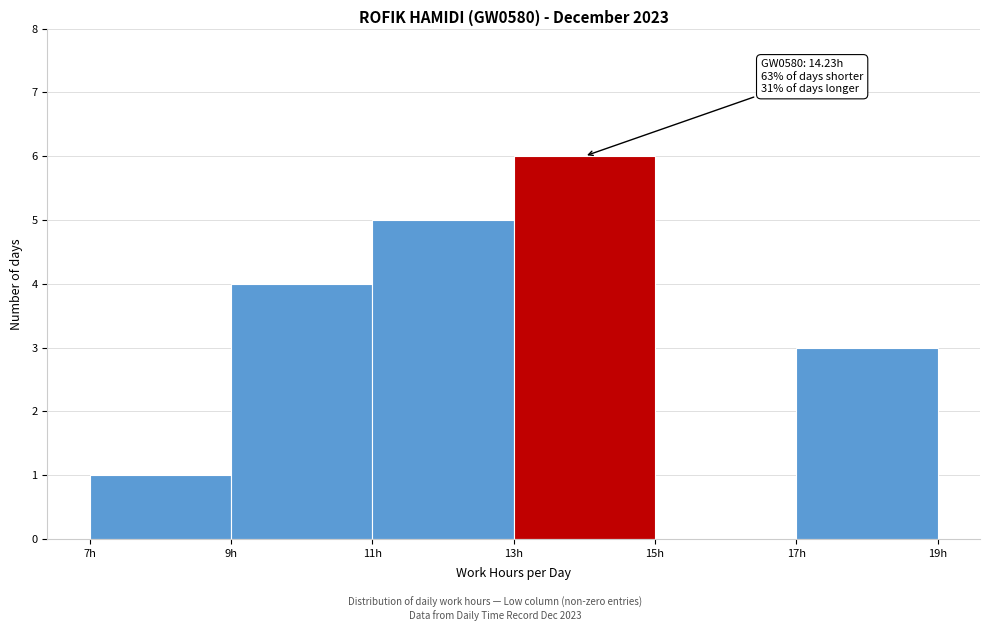

Over which range of the x-axis is the bar tallest?

13 to 15